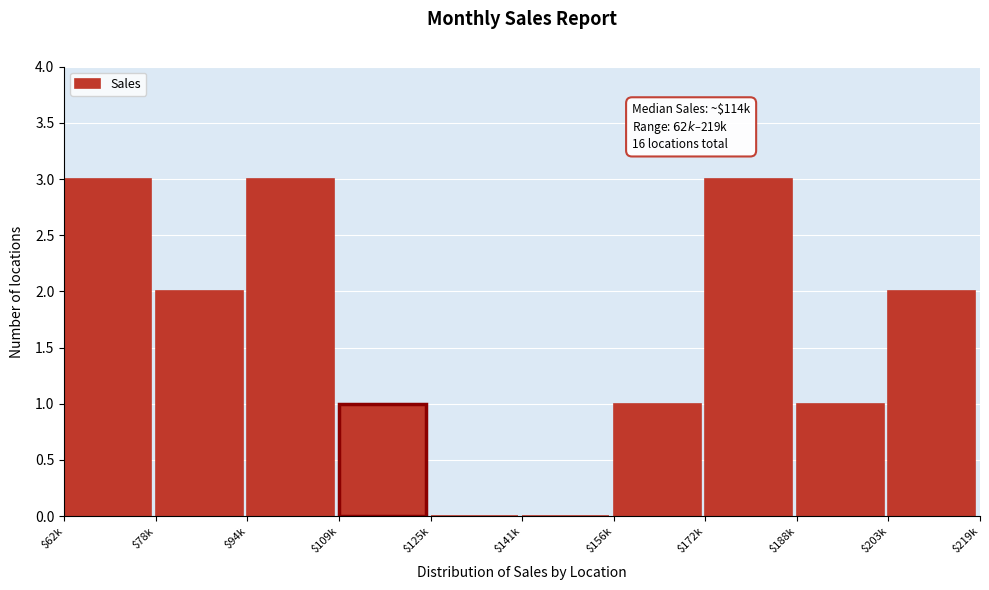

What is the maximum value shown in the chart?

3